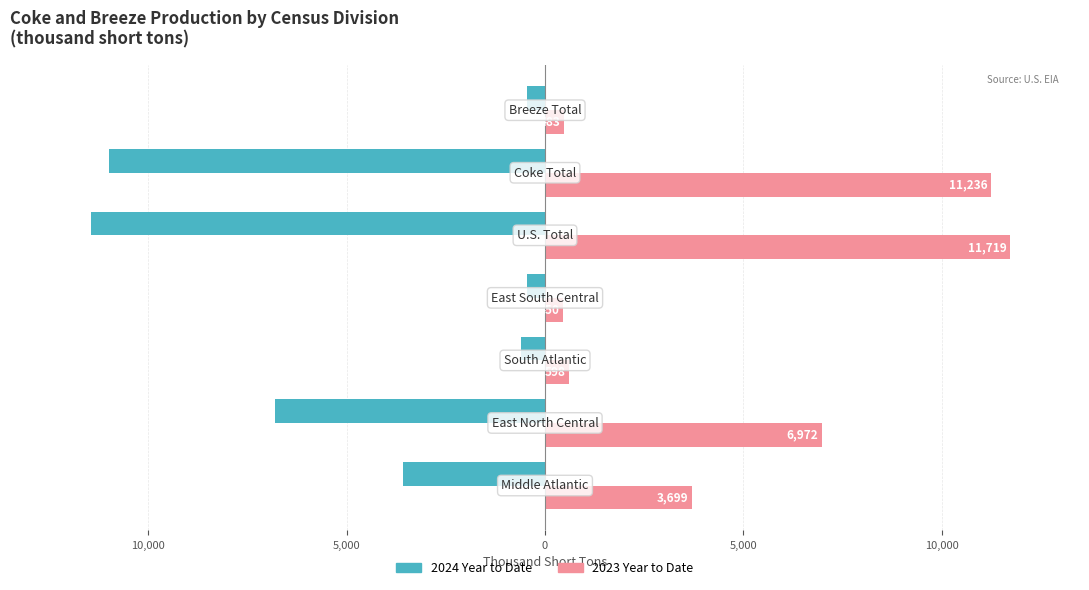

What is the greatest value displayed?

11719